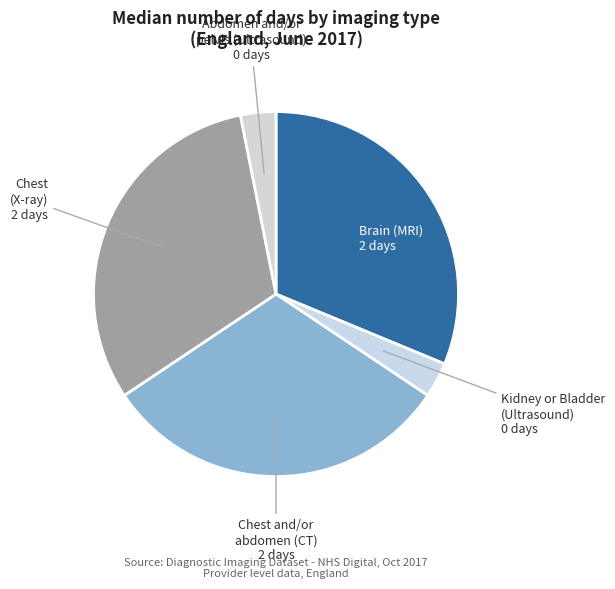

Count the number of slices in the pie.

5